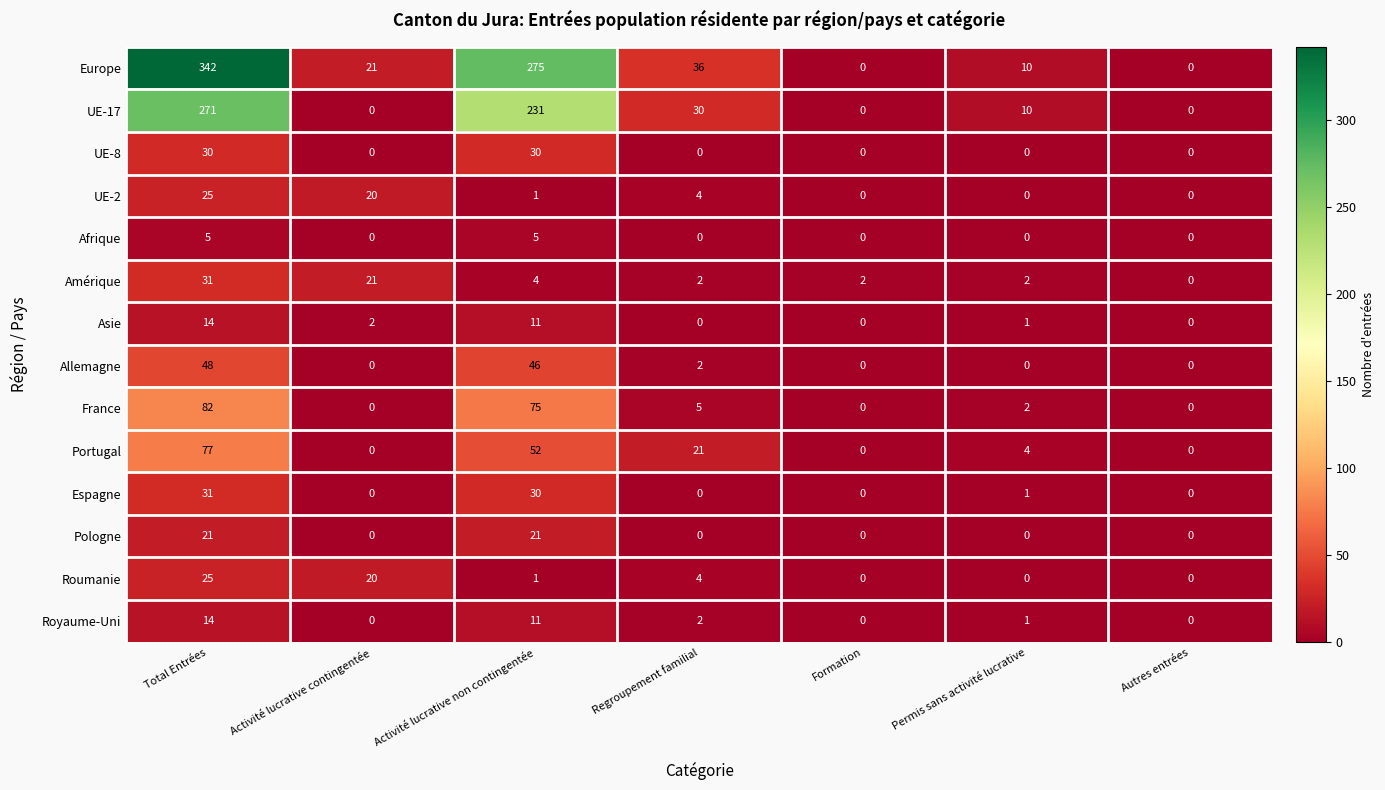

Count the number of data series in this chart.

14